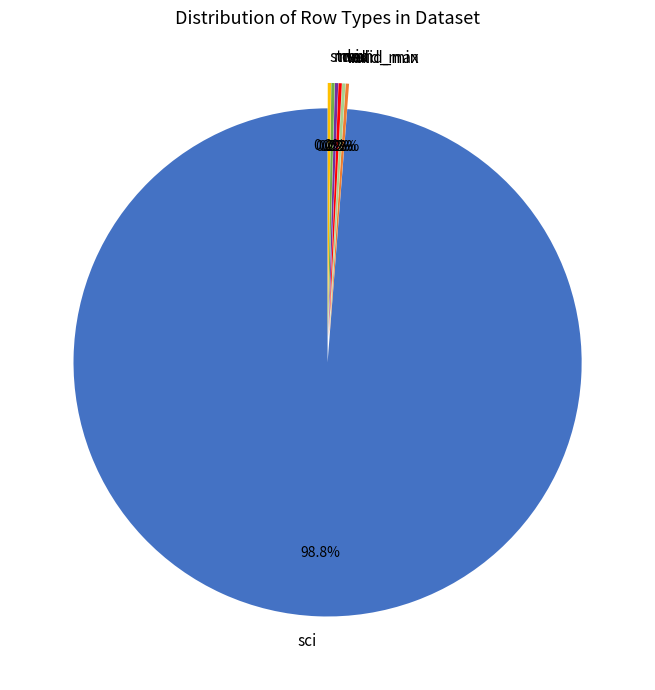

To the nearest percent, what is the average slice percentage?

14%